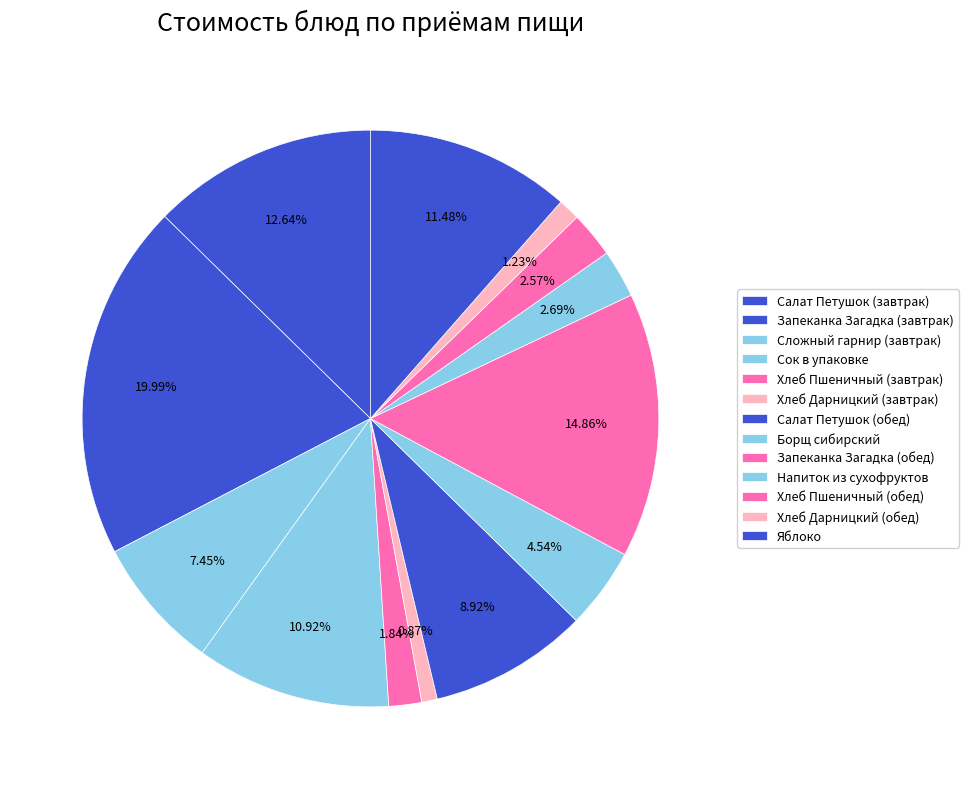

How many segments does this pie chart have?

13